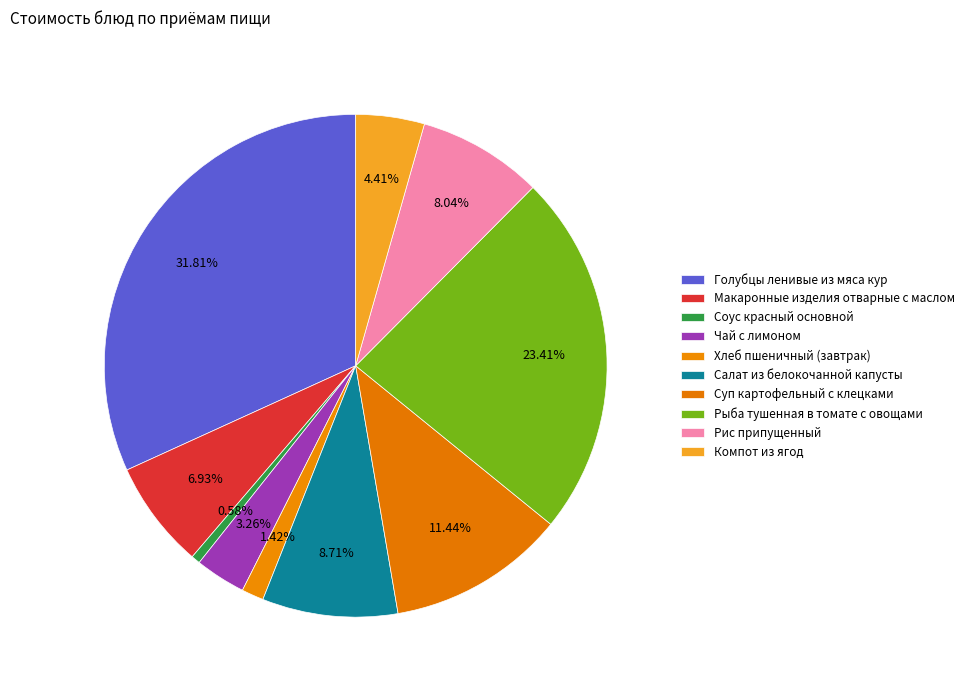

How many slices are in this pie chart?

10